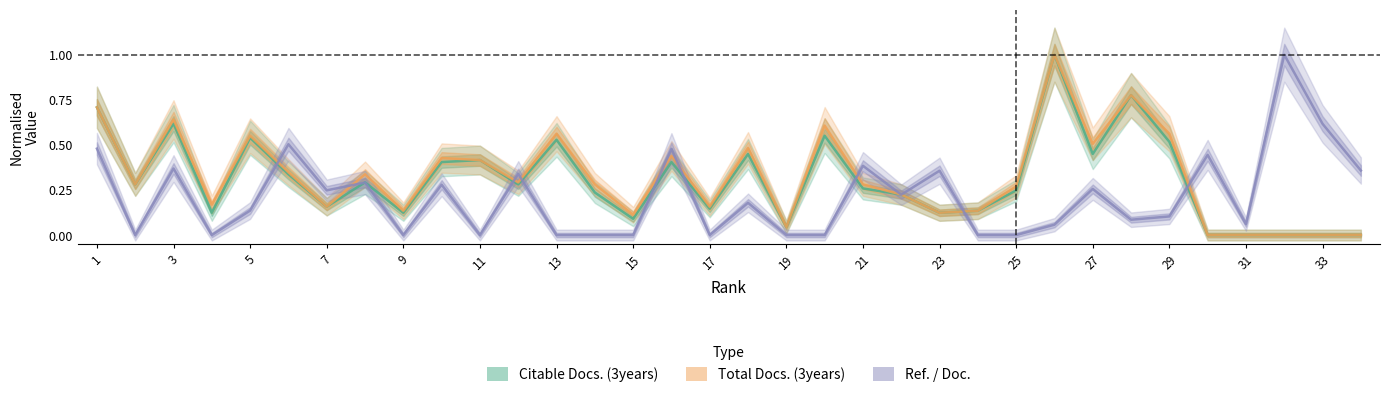

Which series has the largest range (max minus min)?

Citable Docs. (3years)